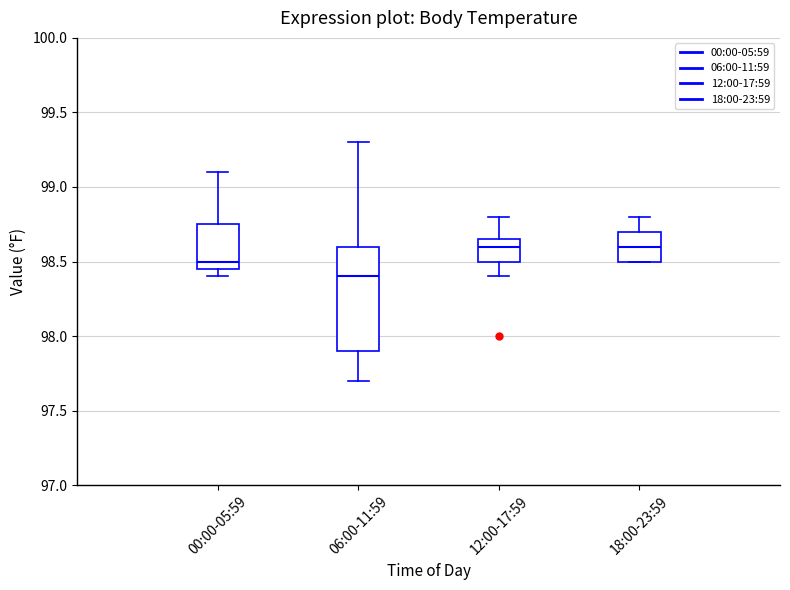

Which box is the tallest, from its lower edge to its upper edge?

06:00-11:59